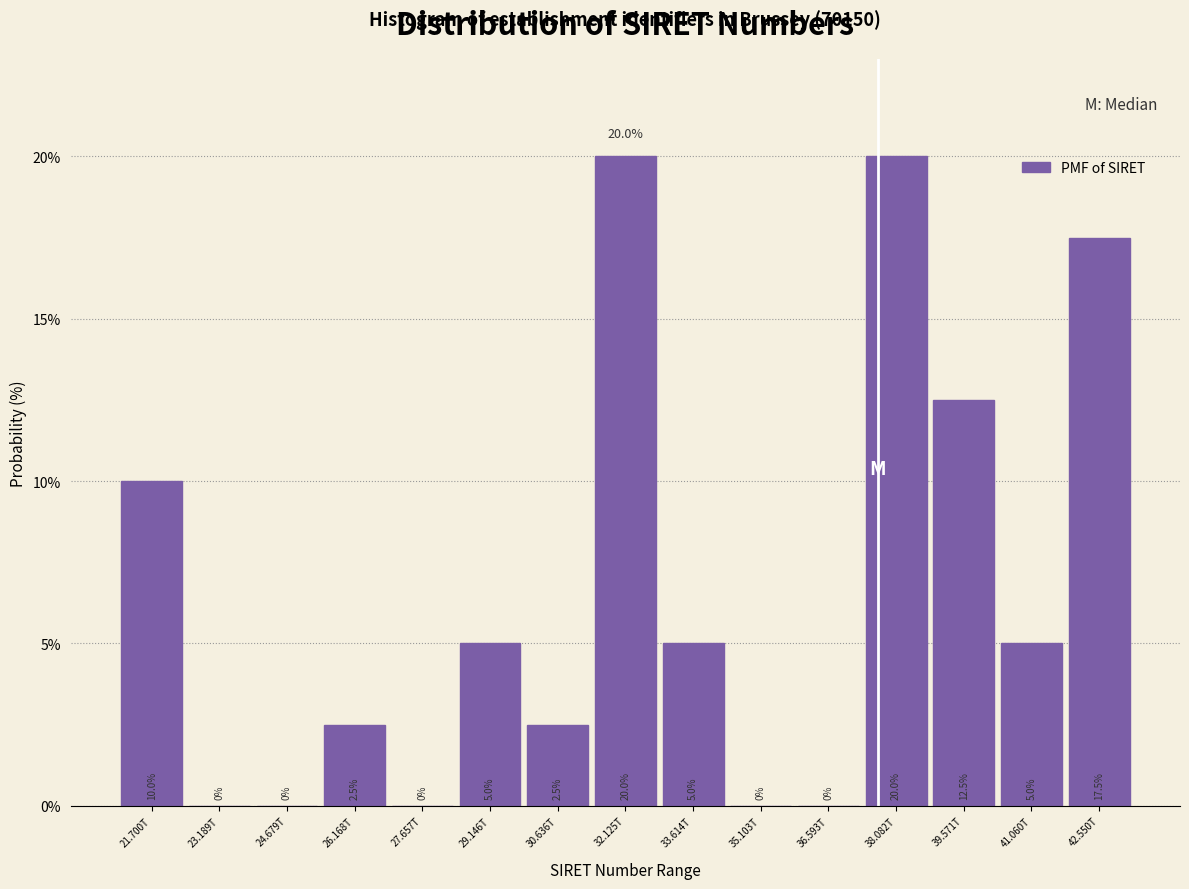

Reading left to right, extract all data points from this chart.

21.700T=10.0	23.189T=0.0	24.679T=0.0	26.168T=2.5	27.657T=0.0	29.146T=5.0	30.636T=2.5	32.125T=20.0	33.614T=5.0	35.103T=0.0	36.593T=0.0	38.082T=20.0	39.571T=12.5	41.060T=5.0	42.550T=17.5